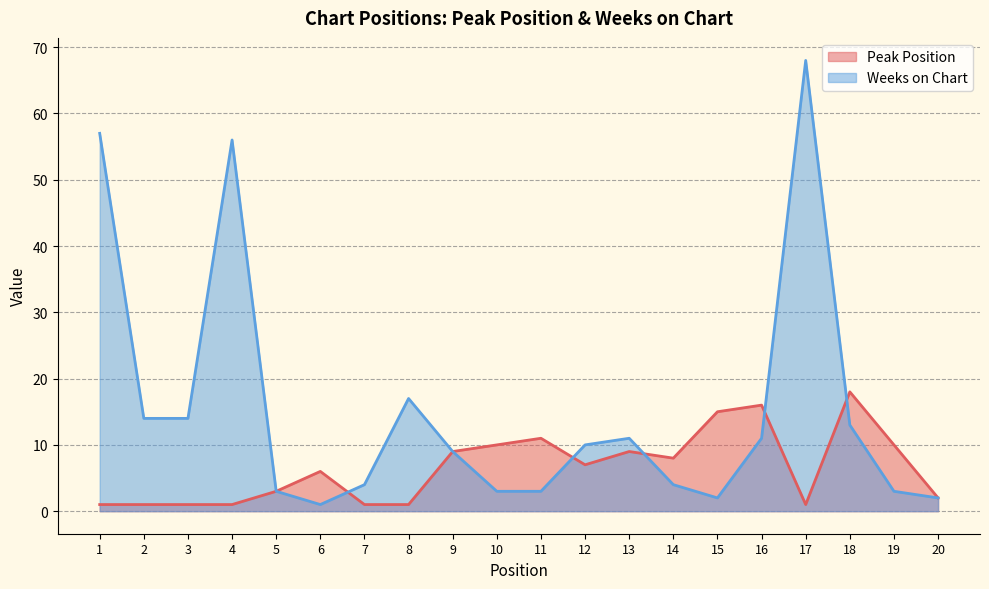

True or false: Weeks on Chart and Peak Position cross at least once.

True